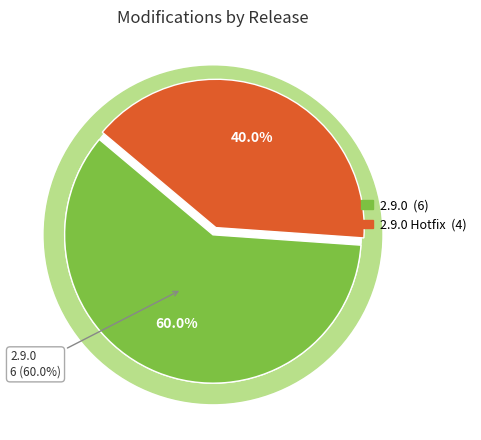

To the nearest percent, what is the combined percentage of 2.9.0 and 2.9.0 Hotfix?

100%